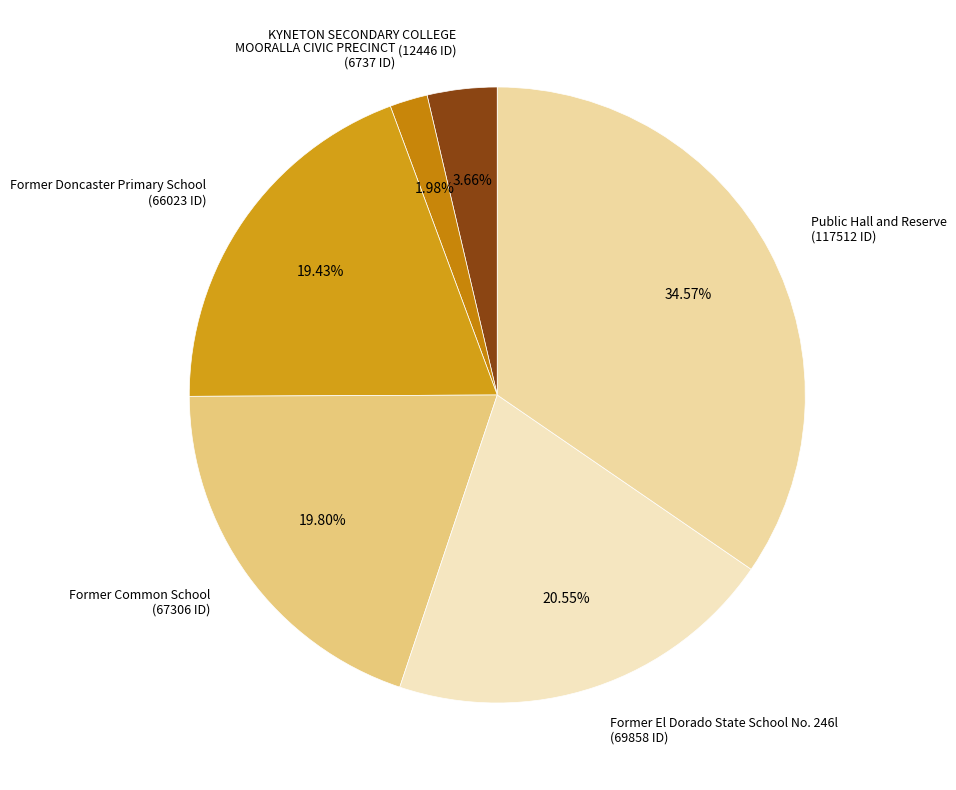

To the nearest percent, what is the combined percentage of Public Hall and Reserve and Former El Dorado State School No. 246l?

55%